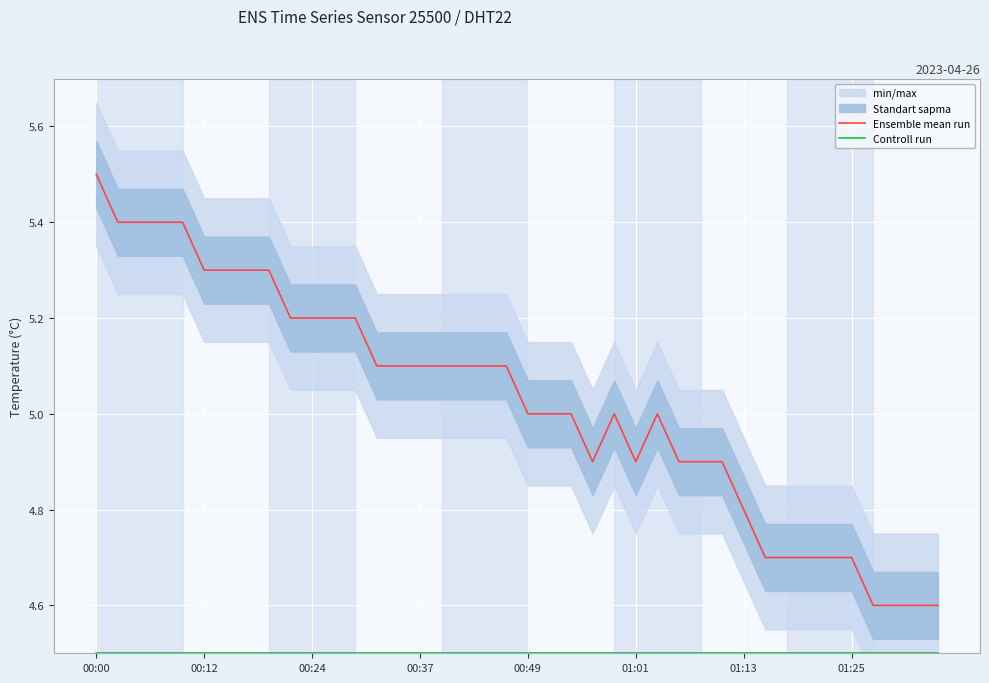

What is the approximate value of Controll run at 27?

4.5